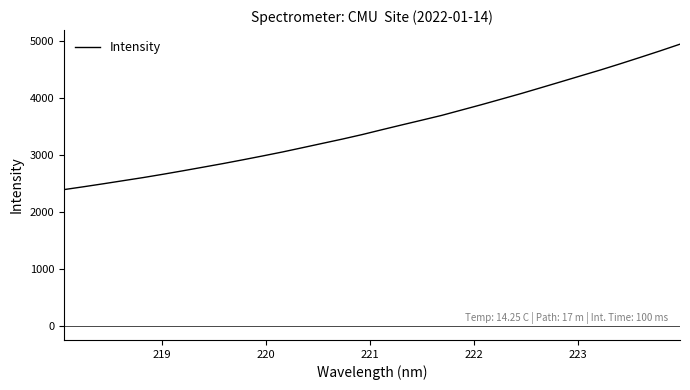

What is the maximum value shown in the chart?

4938.4